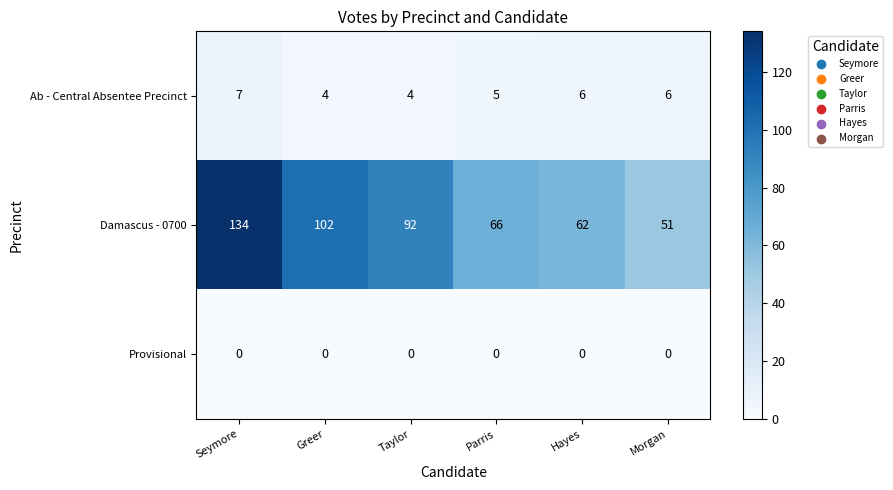

Which series has the largest range (max minus min)?

Damascus - 0700